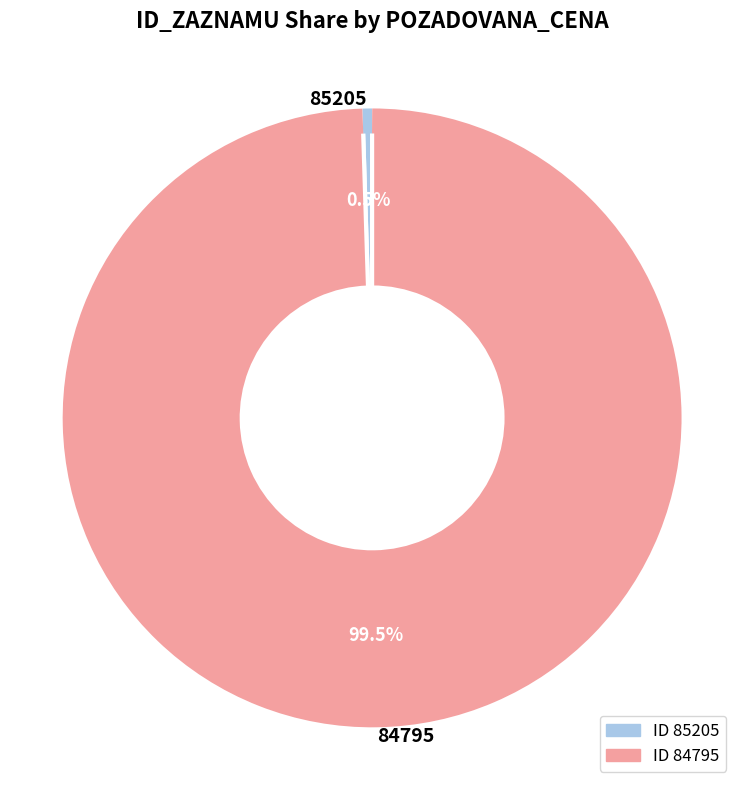

Which category has the smallest portion of the pie?

85205